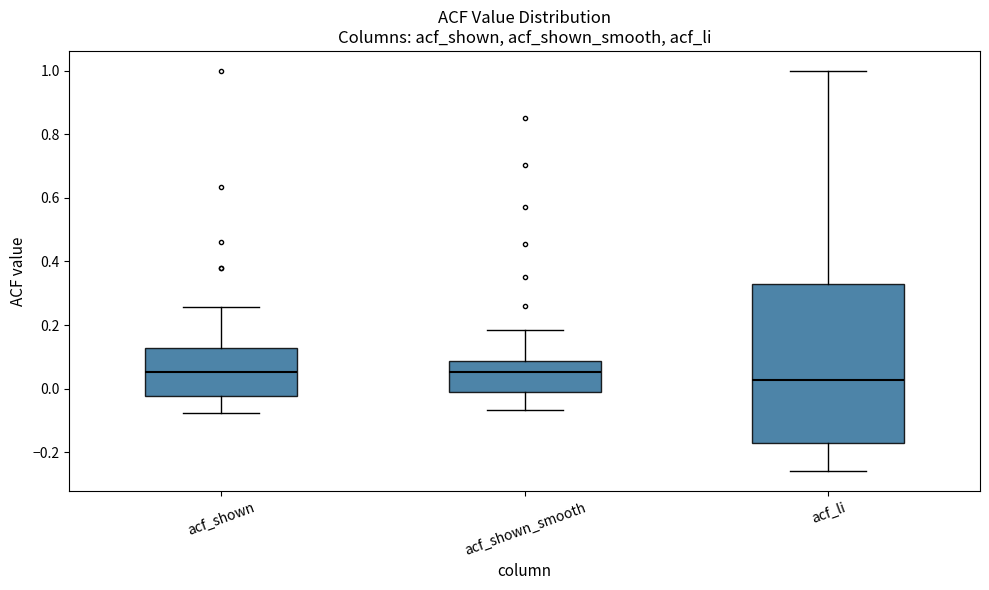

Reading left to right, transcribe this box plot: for each box, give where its median line is, the range the box spans, and where its two whiskers end, as read against the y-axis. The values are not printed on the chart, so give them approximately, as read against the axis.

acf_shown: median 0.06, box -0.02 to 0.12, whiskers -0.08 to 0.26
acf_shown_smooth: median 0.06, box 0.00 to 0.08, whiskers -0.06 to 0.18
acf_li: median 0.02, box -0.16 to 0.32, whiskers -0.26 to 1.00